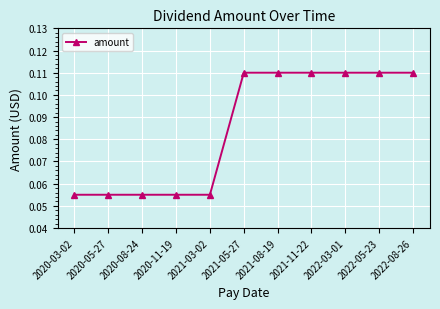

True or false: the data shows 0.0 at 2022-08-26.

False